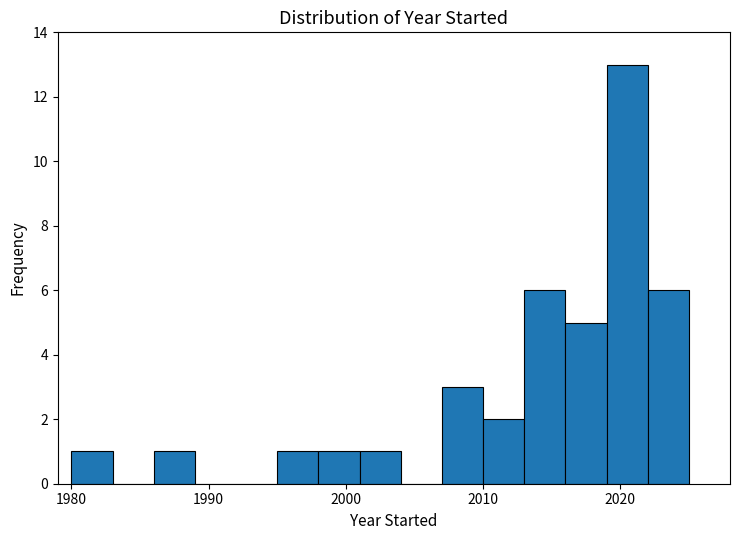

Around what value on the x-axis is the tallest bar? Give the approximate position of its centre, as read against the axis.

2021